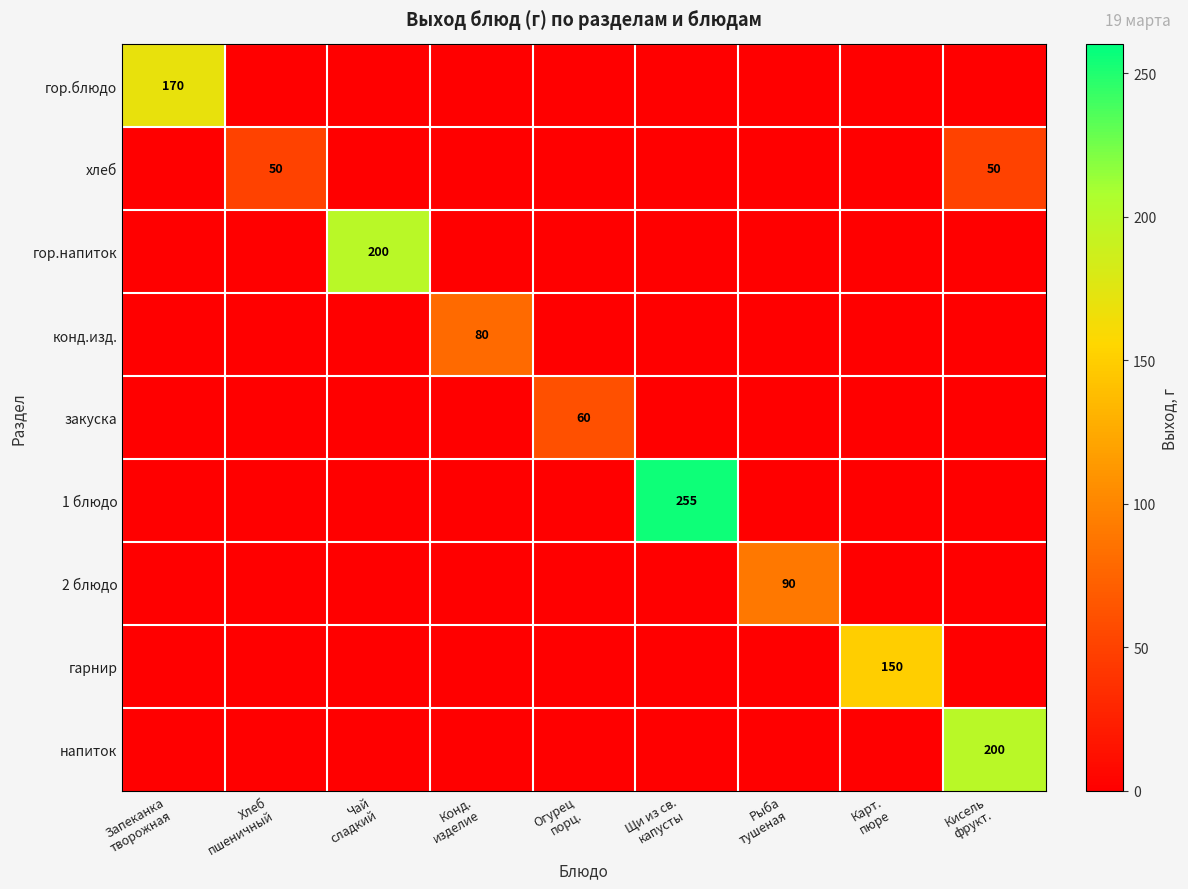

What is the difference between the гор.напиток values at Карт. пюре and Чай сладкий?

200